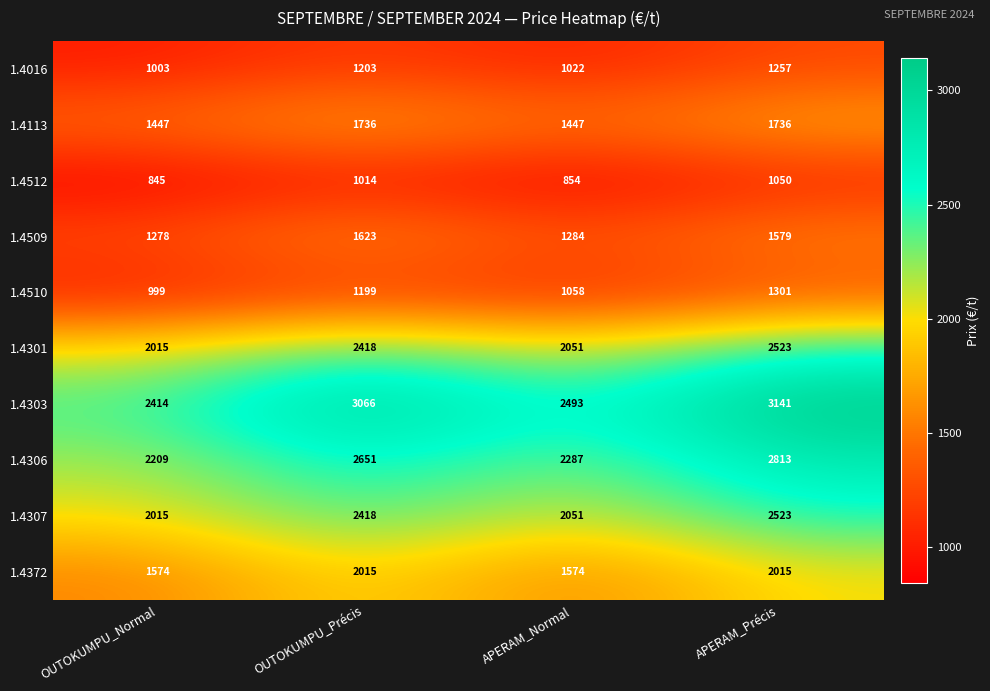

Which series changed the most between OUTOKUMPU_Normal and OUTOKUMPU_Précis?

1.4303